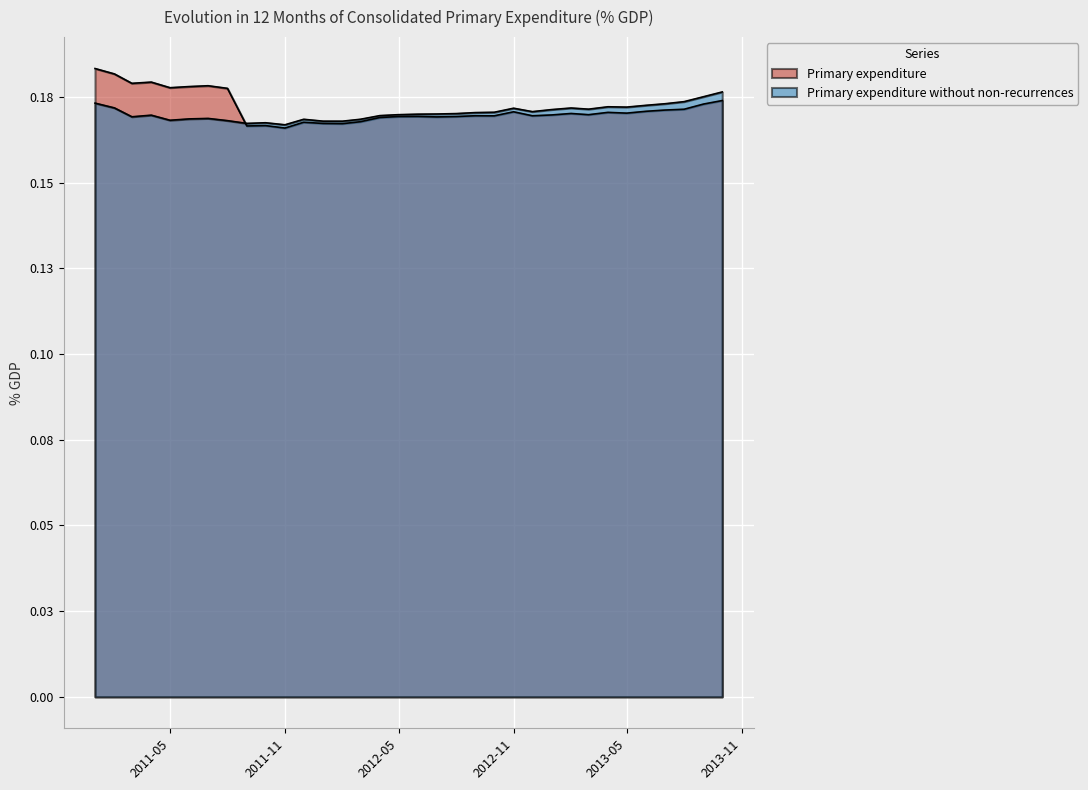

In Primary expenditure, how many points are lower than both neighbors (excluding endpoints)?

10